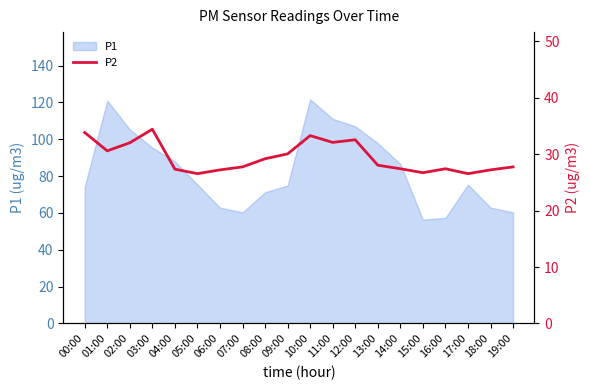

What is the label of the 7th point from the right?

13:00